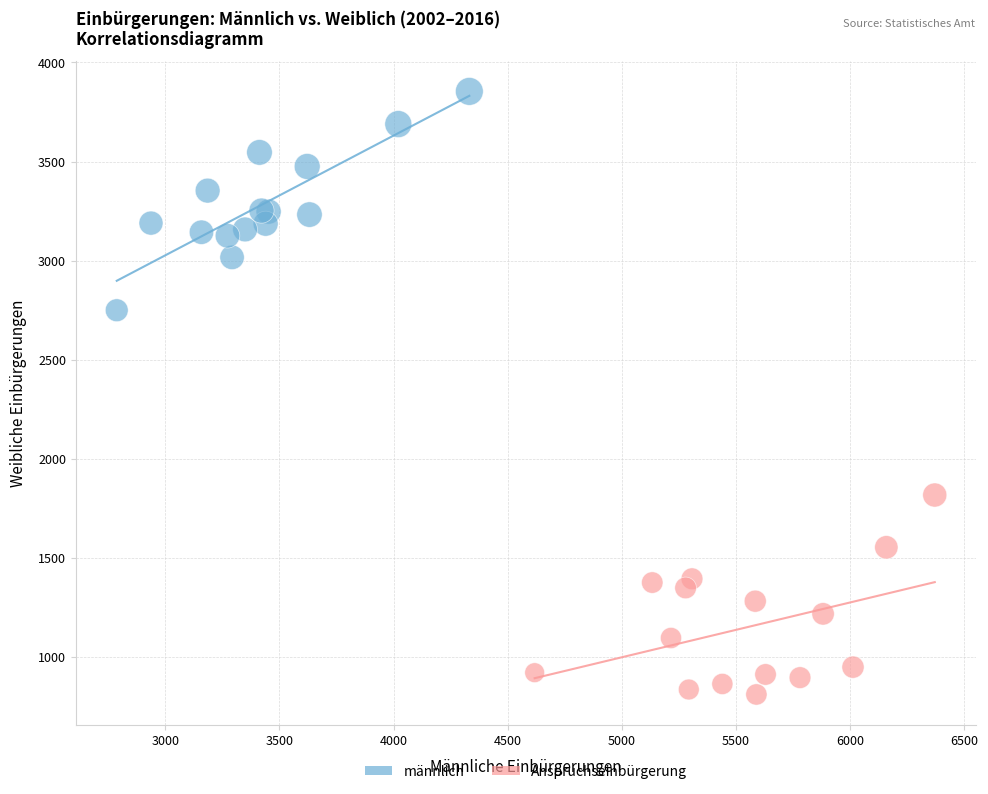

Which series reaches the minimum Y coordinate?

Anspruchseinbürgerung